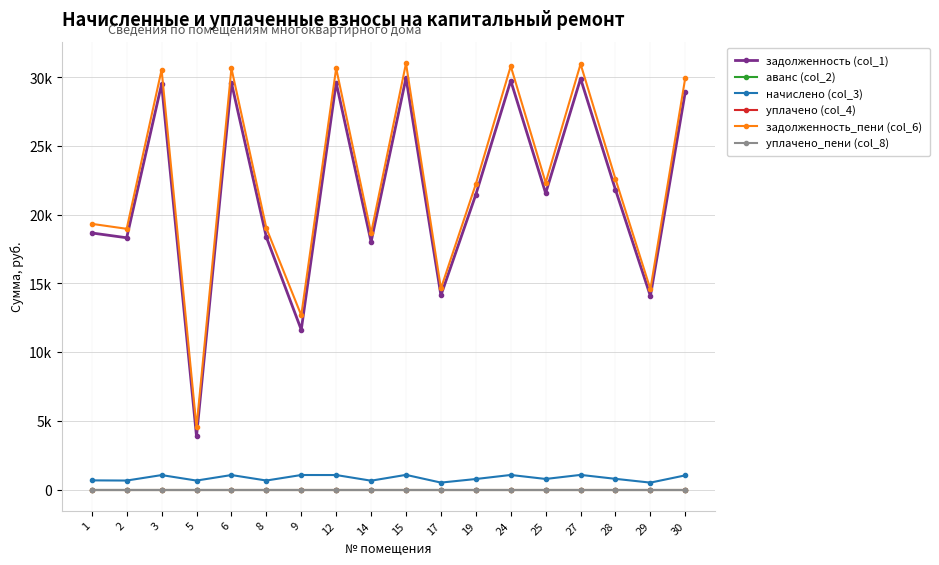

Between 17 and 30, which series saw the biggest shift?

задолженность_пени (col_6)